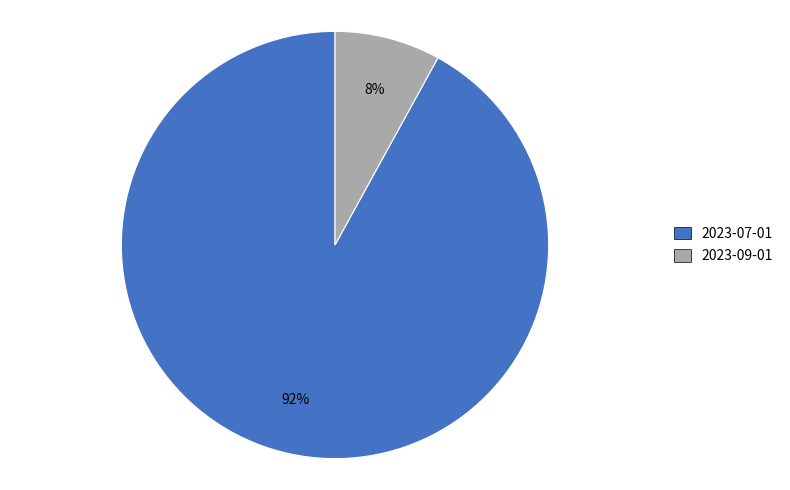

Is there any slice that represents more than half of the pie?

Yes